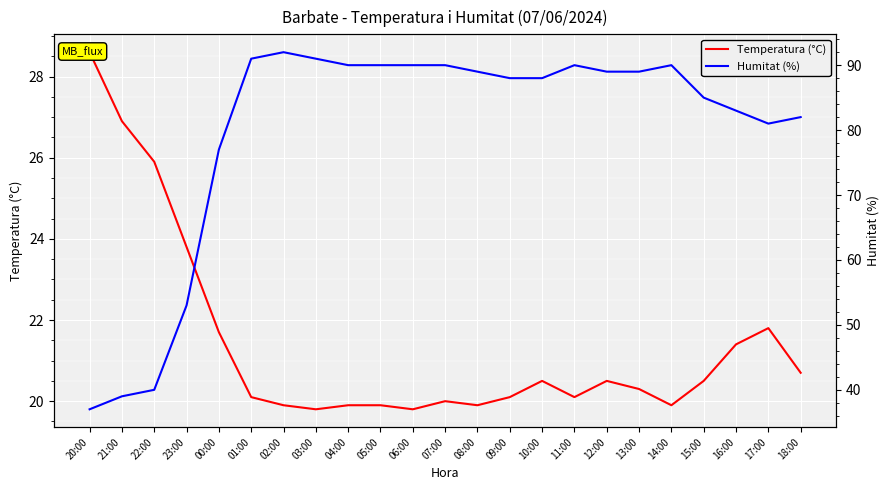

How many lines are shown in the chart?

2